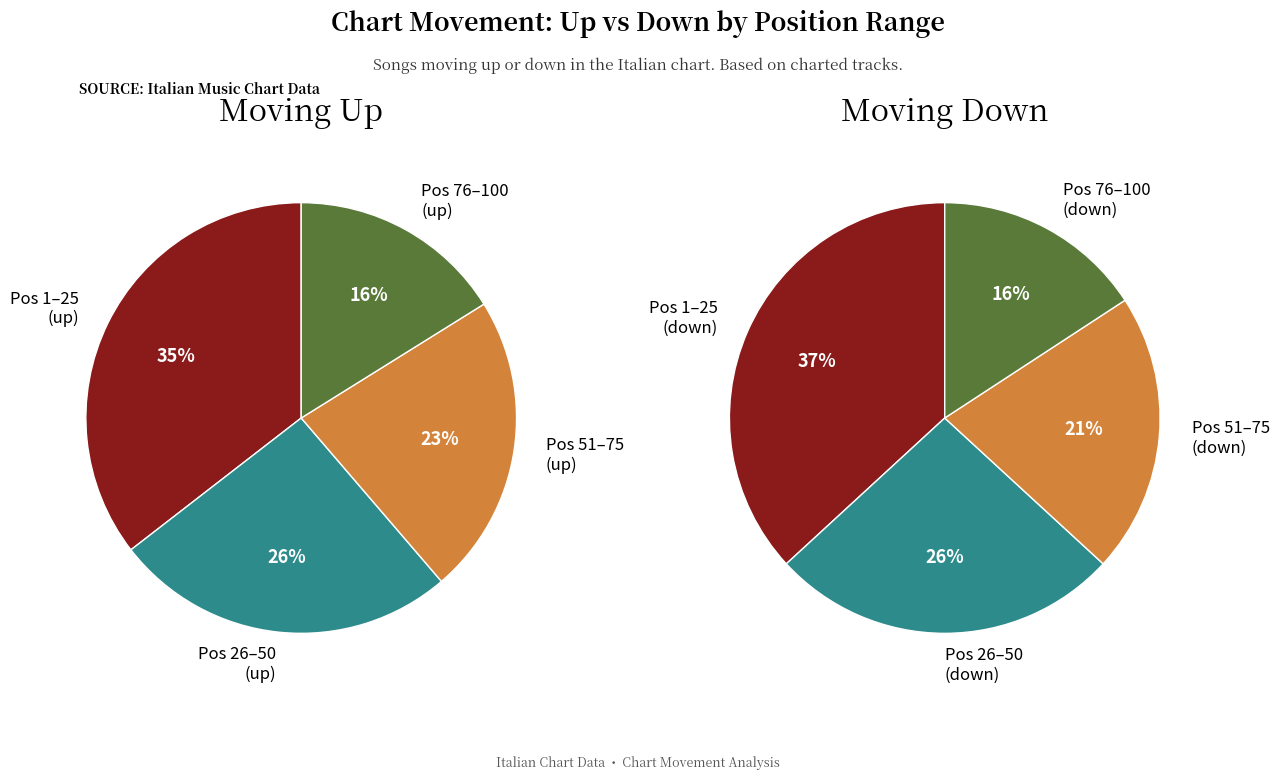

What is the ratio of the value at up to the value at down?

1.6